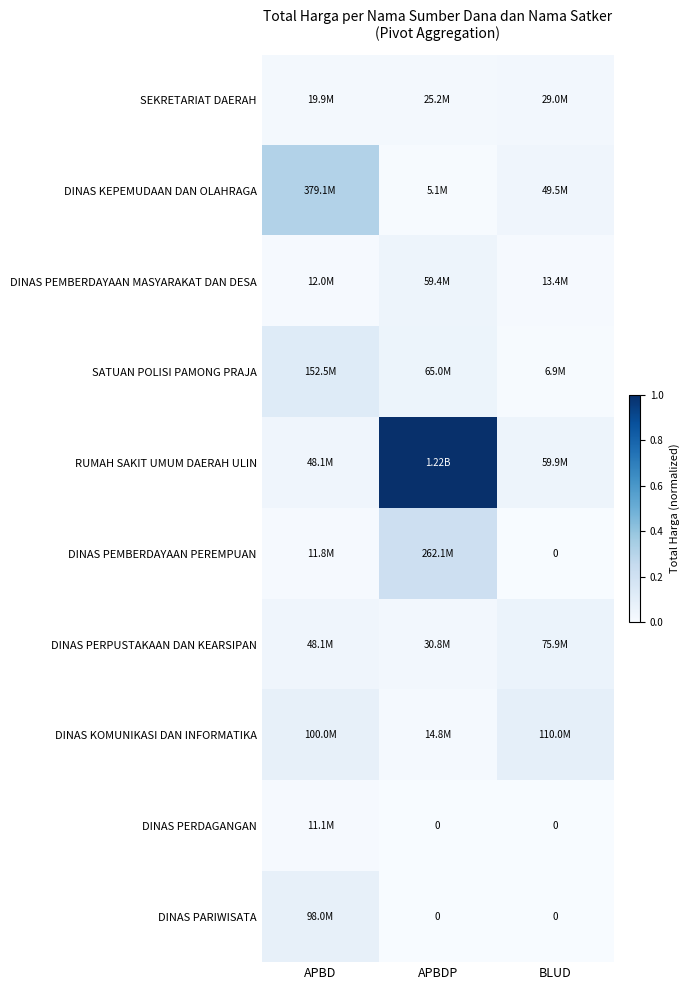

Which label corresponds to the smallest value in the chart?

BLUD